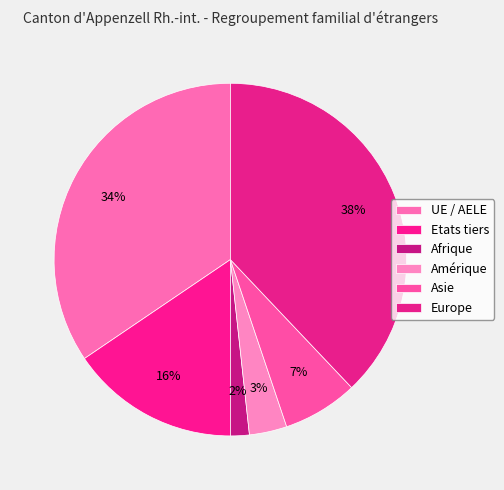

Between Europe and Etats tiers, which is larger?

Europe